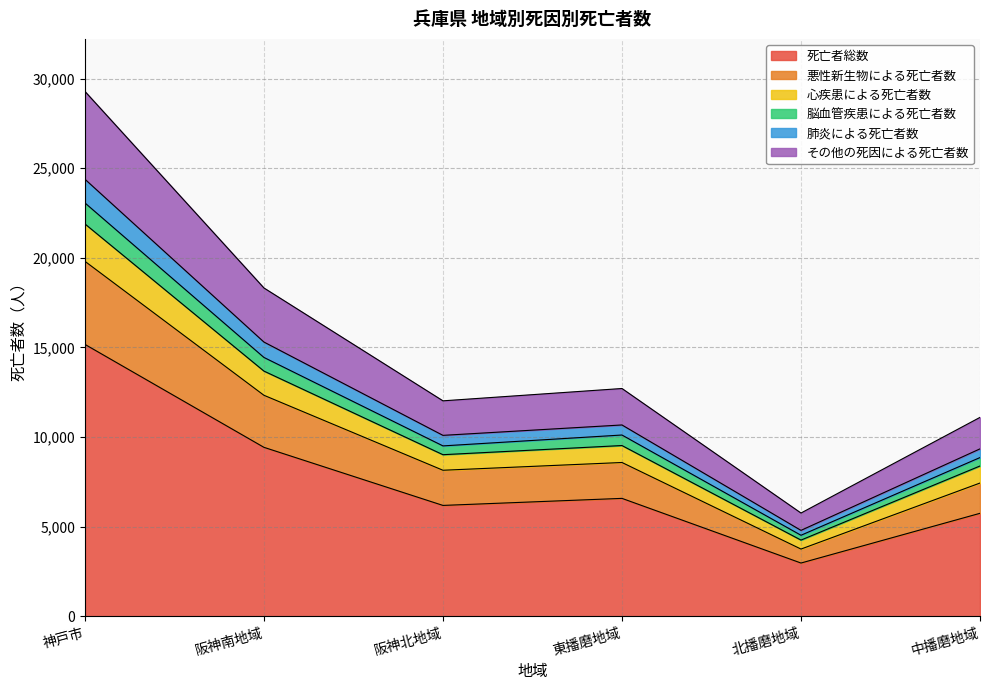

Count the number of categories in the chart.

6